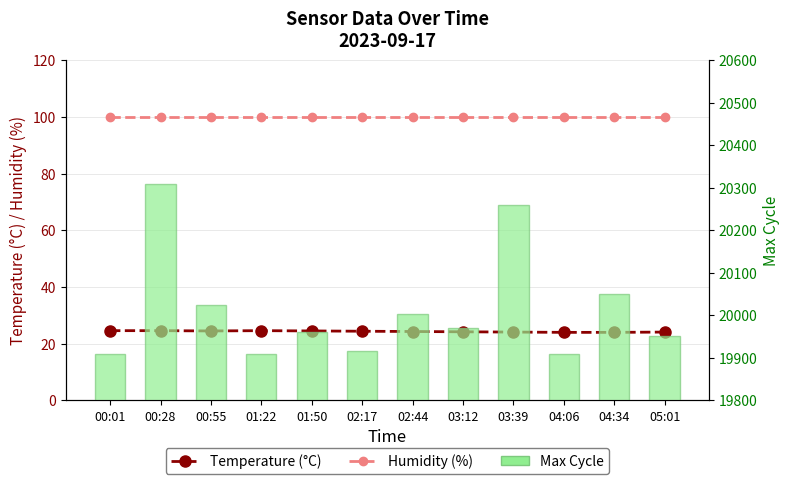

Which series has the largest range (max minus min)?

Max Cycle